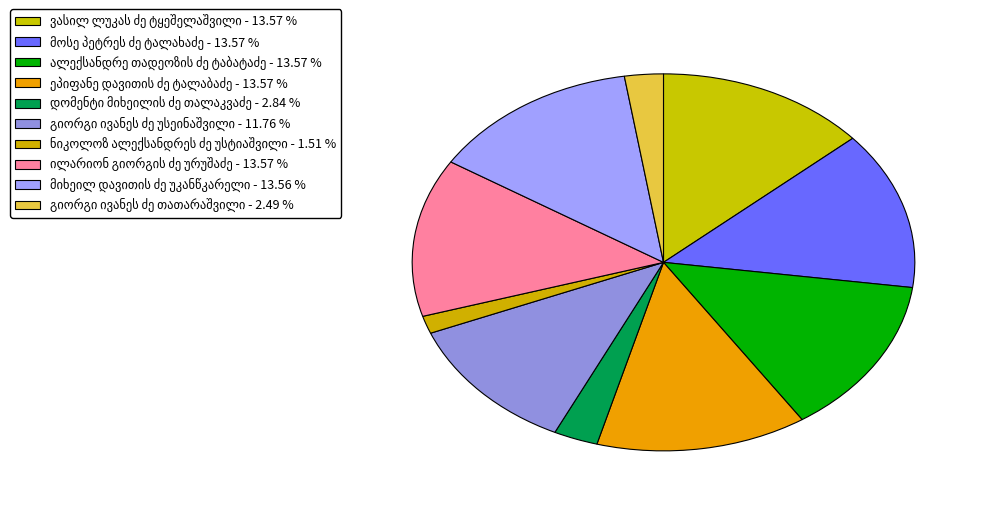

To the nearest percent, what is the average slice percentage?

10%